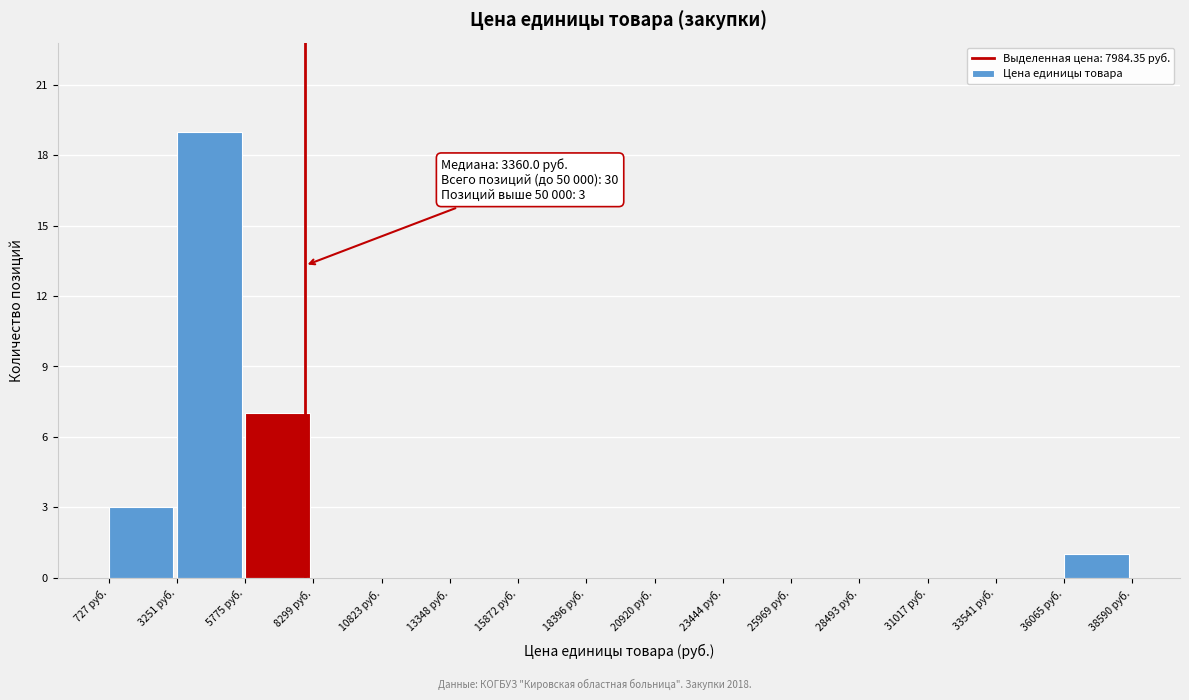

Which range on the x-axis has the tallest bar?

3500 to 6000